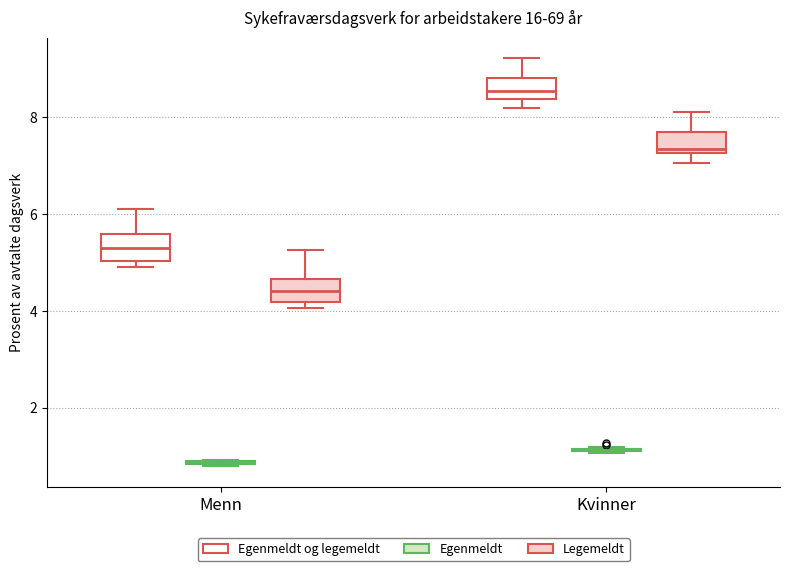

Reading left to right, read every box against the y-axis: the position of its median line, the range the box covers, and the ends of its whiskers. The values are not printed on the chart, so give them approximately, as read against the axis.

Menn (Egenmeldt og legemeldt): median 5.4, box 5.0 to 5.6, whiskers 5.0 (just below the box's lower edge) to 6.2
Menn (Egenmeldt): box collapsed to a line at 0.8, whiskers 0.8 to 1.0
Menn (Legemeldt): median 4.4, box 4.2 to 4.6, whiskers 4.0 to 5.2
Kvinner (Egenmeldt og legemeldt): median 8.6, box 8.4 to 8.8, whiskers 8.2 to 9.2
Kvinner (Egenmeldt): box collapsed to a line at 1.2, whiskers 1.0 to 1.2
Kvinner (Legemeldt): median 7.4, box 7.2 to 7.6, whiskers 7.0 to 8.2